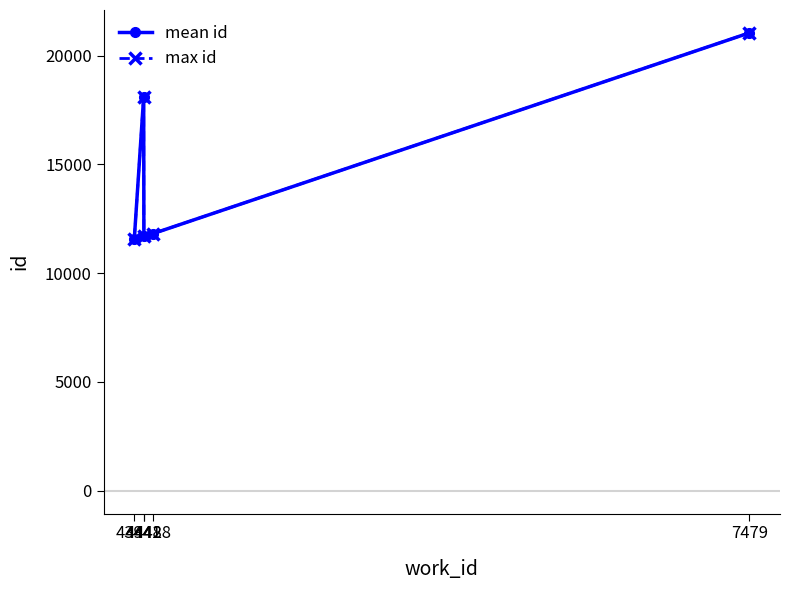

Does the chart display data point markers on the line(s)?

Yes